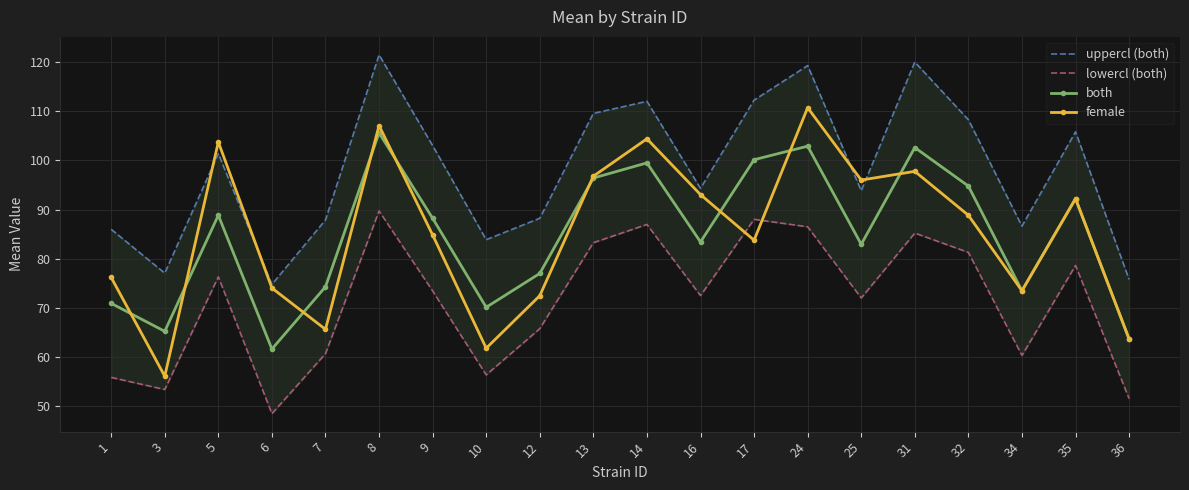

The both series shows 70.1 at 10. True or false?

True